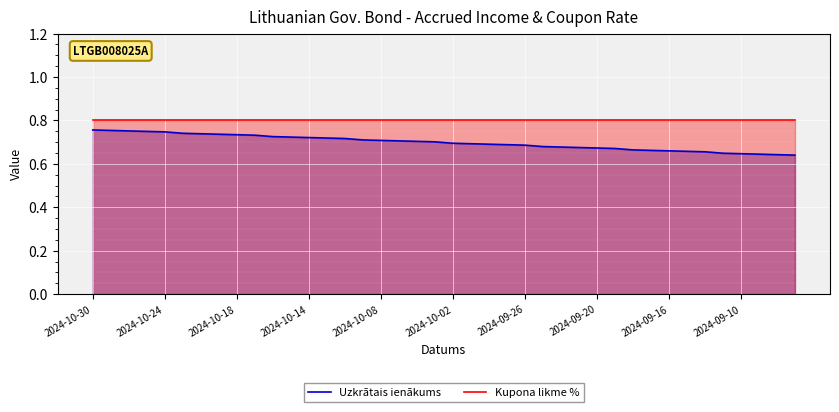

What position from the right is 26?

14